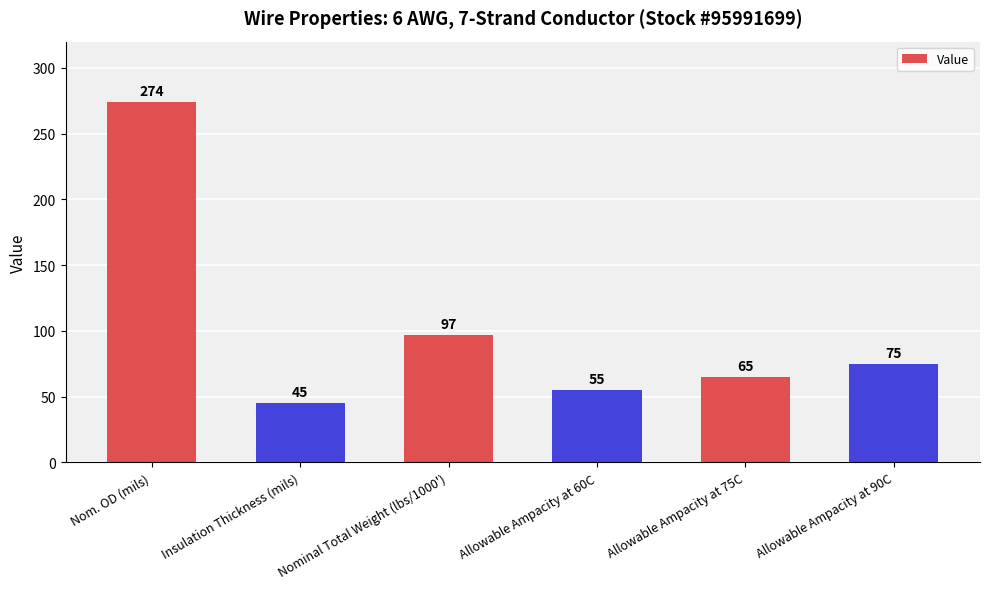

What is the difference between the maximum and minimum values?

229